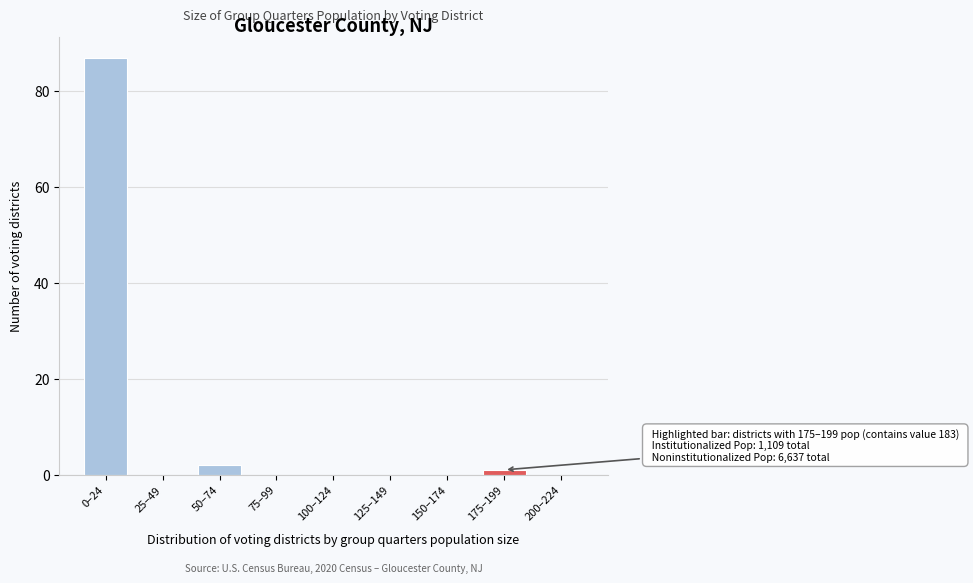

Reading right to left, list all the values displayed in this chart.

200–224=0	175–199=1	150–174=0	125–149=0	100–124=0	75–99=0	50–74=2	25–49=0	0–24=87